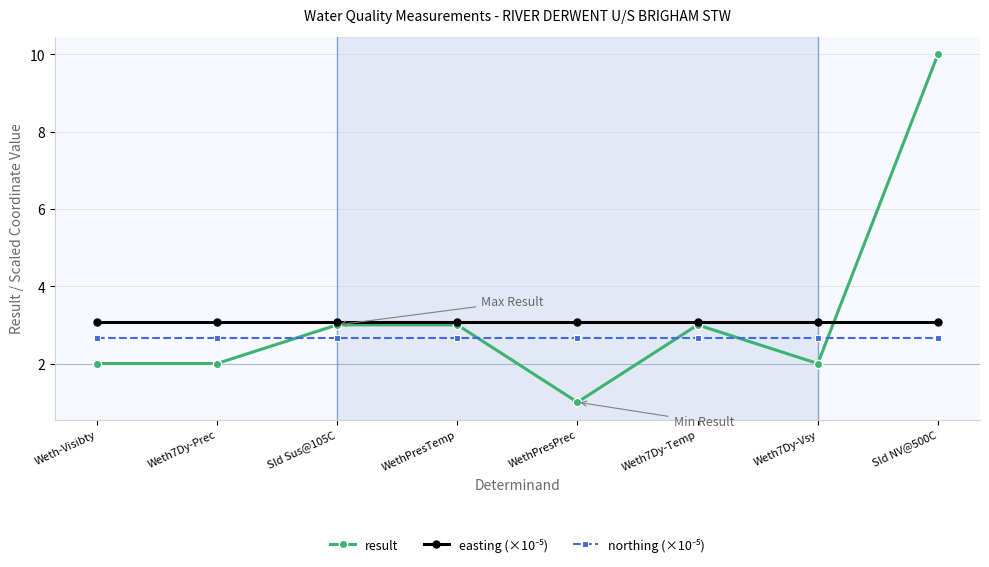

What is the spread (max minus min) of values at Weth7Dy-Prec?

1.1